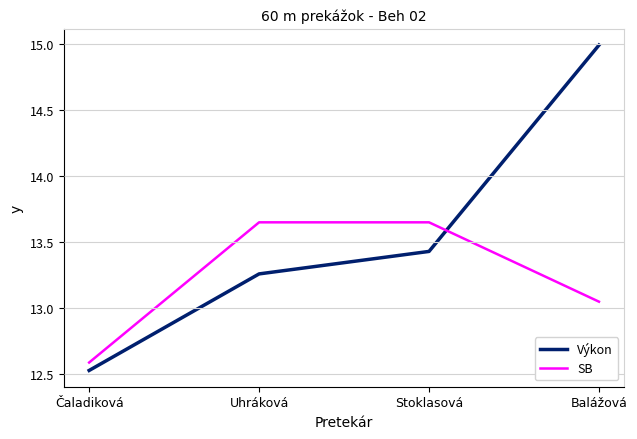

Is the value of SB at Balážová greater than the value of Výkon at Balážová?

No